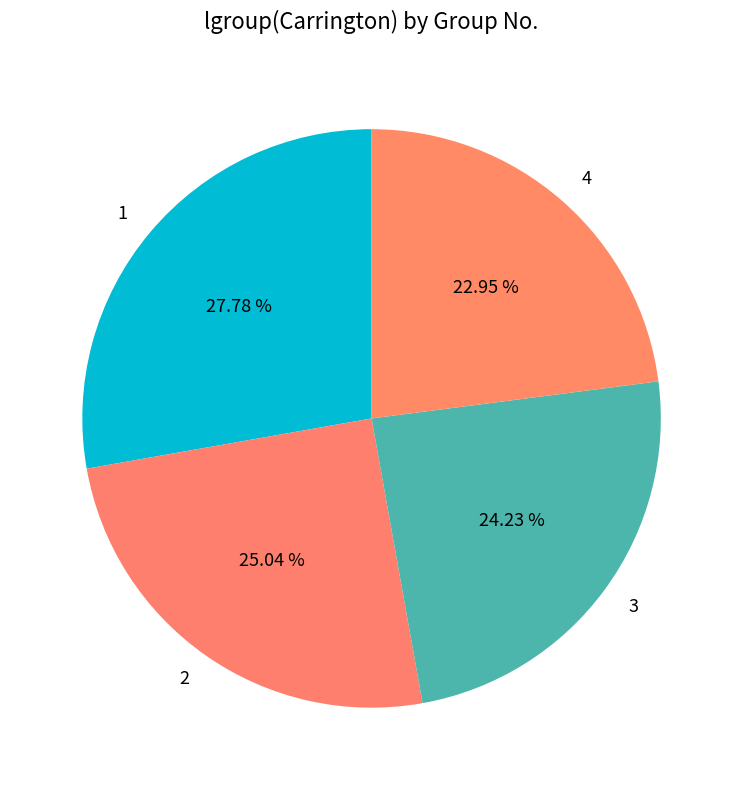

Is 4 the majority of the pie?

No